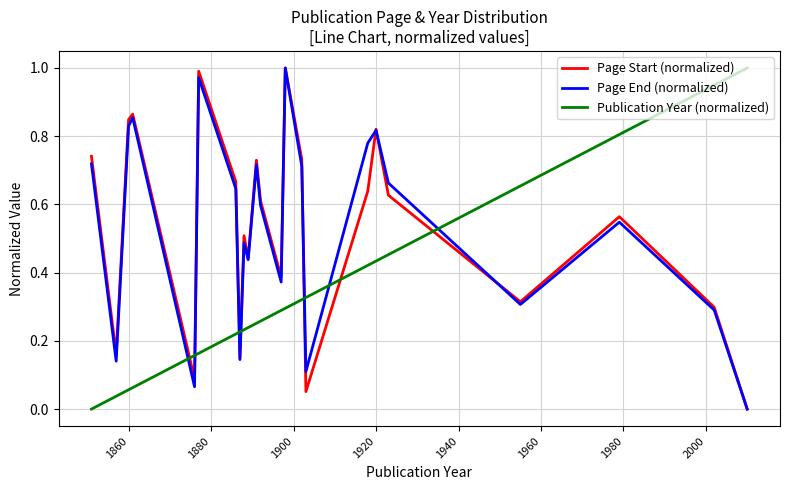

Which series ends up on top after the final intersection of Page Start (normalized) and Publication Year (normalized)?

Publication Year (normalized)